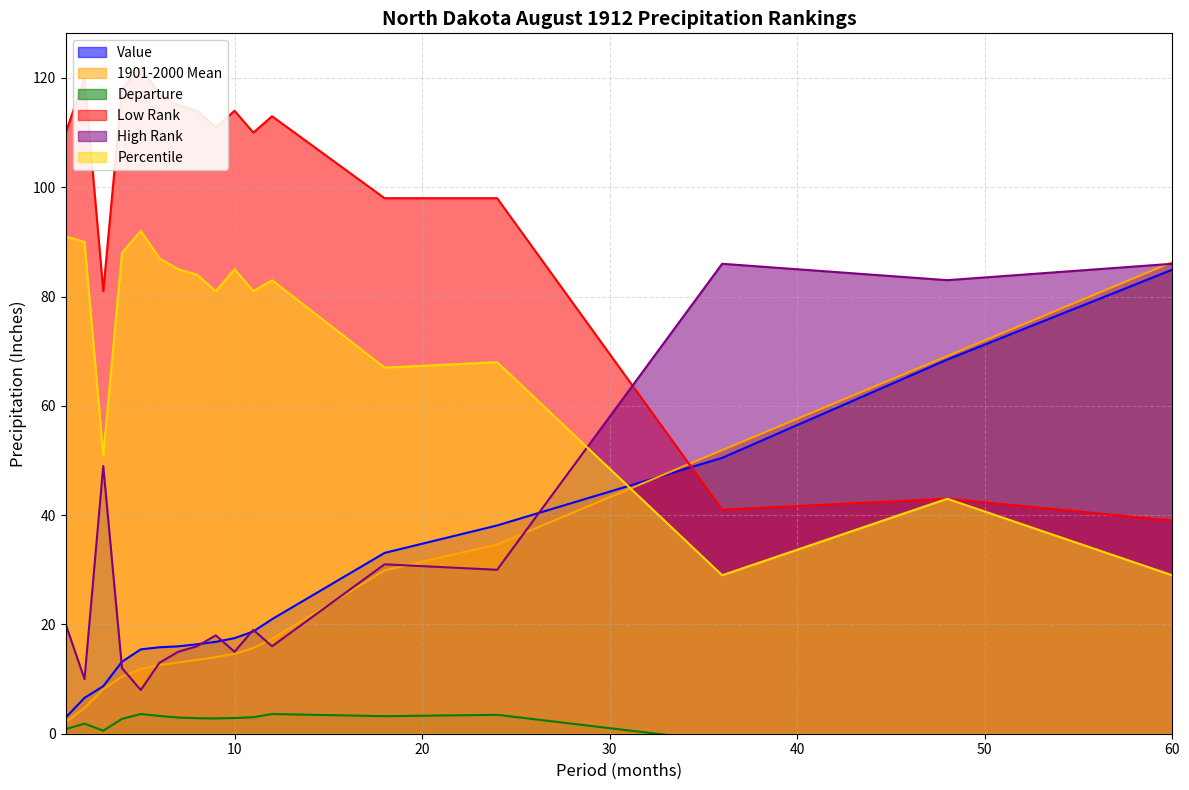

True or false: 1901-2000 Mean has more than 1 points higher than both neighbors.

False